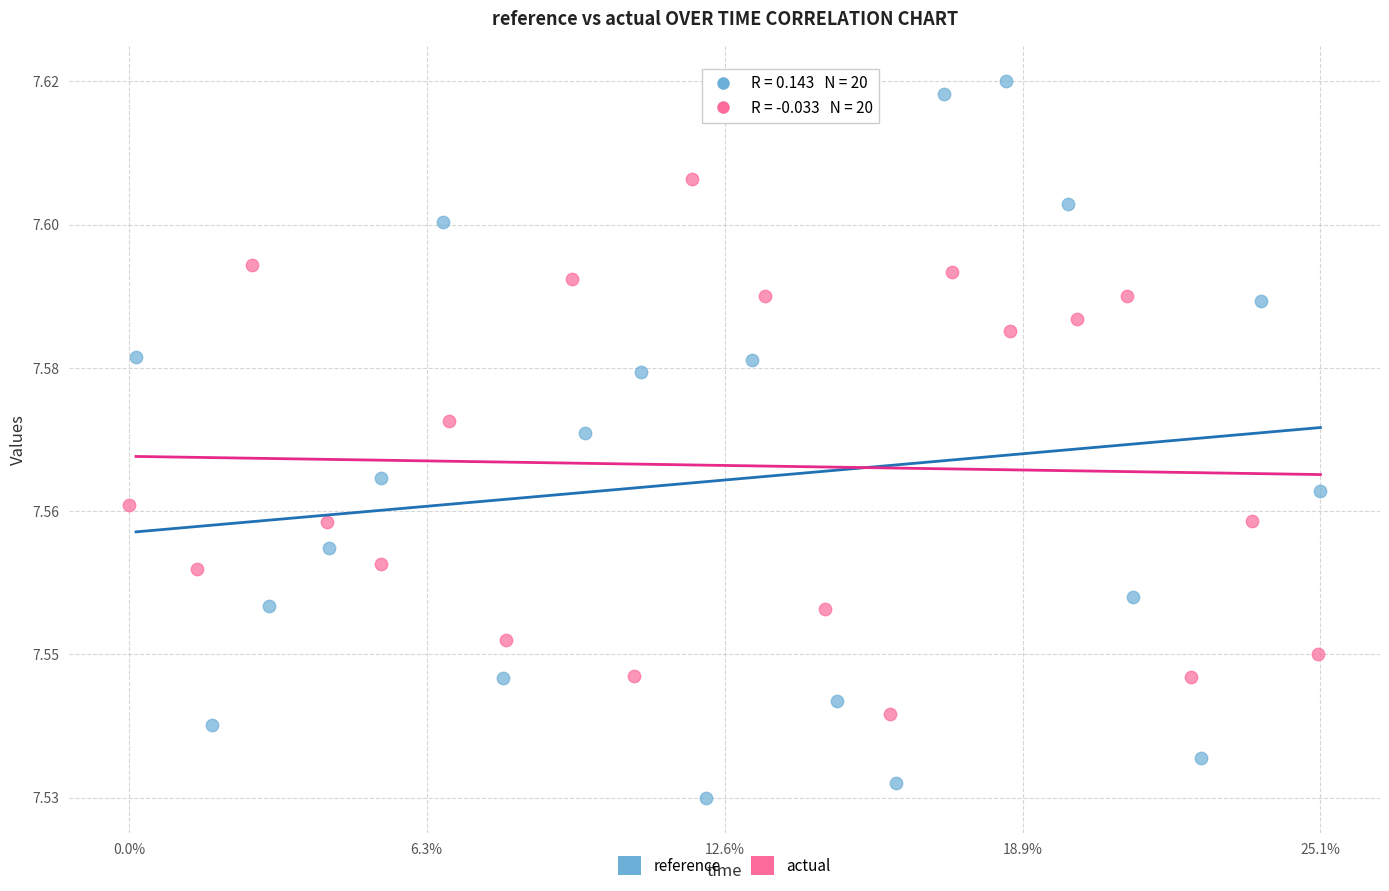

Which series contains the lowest Y value?

reference